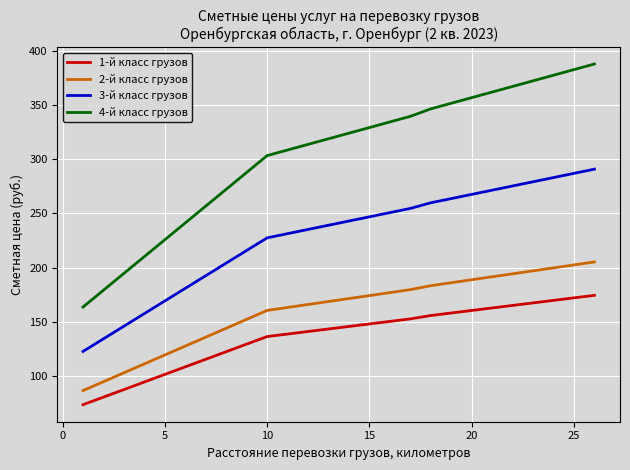

Which series has the largest total across all categories?

4-й класс грузов